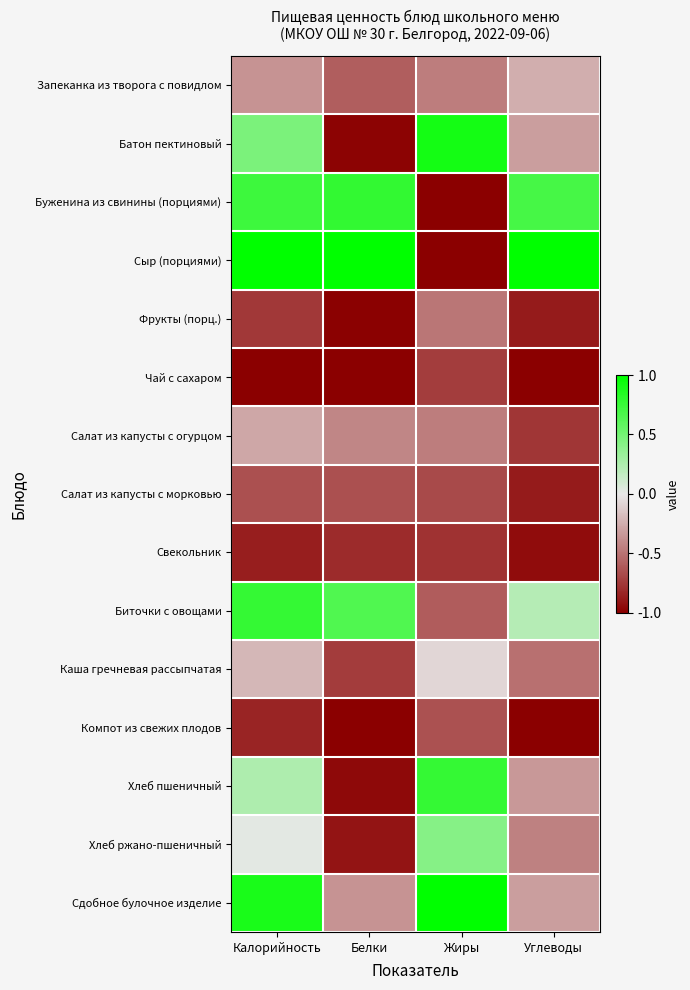

Reading left to right, extract all data points from this chart.

Запеканка из творога с повидлом: Калорийность=-0.4	Белки=-0.6	Жиры=-0.5	Углеводы=-0.2
Батон пектиновый: Калорийность=0.5	Белки=-1.0	Жиры=0.9	Углеводы=-0.3
Буженина из свинины (порциями): Калорийность=0.7	Белки=0.8	Жиры=-1.0	Углеводы=0.7
Сыр (порциями): Калорийность=1.0	Белки=1.0	Жиры=-1.0	Углеводы=1.0
Фрукты (порц.): Калорийность=-0.8	Белки=-1.0	Жиры=-0.5	Углеводы=-0.9
Чай с сахаром: Калорийность=-1.0	Белки=-1.0	Жиры=-0.7	Углеводы=-1.0
Салат из капусты с огурцом: Калорийность=-0.3	Белки=-0.4	Жиры=-0.5	Углеводы=-0.8
Салат из капусты с морковью: Калорийность=-0.7	Белки=-0.7	Жиры=-0.7	Углеводы=-0.9
Свекольник: Калорийность=-0.9	Белки=-0.8	Жиры=-0.8	Углеводы=-0.9
Биточки с овощами: Калорийность=0.8	Белки=0.7	Жиры=-0.6	Углеводы=0.2
Каша гречневая рассыпчатая: Калорийность=-0.2	Белки=-0.7	Жиры=-0.1	Углеводы=-0.5
Компот из свежих плодов: Калорийность=-0.8	Белки=-1.0	Жиры=-0.6	Углеводы=-1.0
Хлеб пшеничный: Калорийность=0.2	Белки=-1.0	Жиры=0.8	Углеводы=-0.3
Хлеб ржано-пшеничный: Калорийность=0.0	Белки=-0.9	Жиры=0.4	Углеводы=-0.4
Сдобное булочное изделие: Калорийность=0.9	Белки=-0.4	Жиры=1.0	Углеводы=-0.3